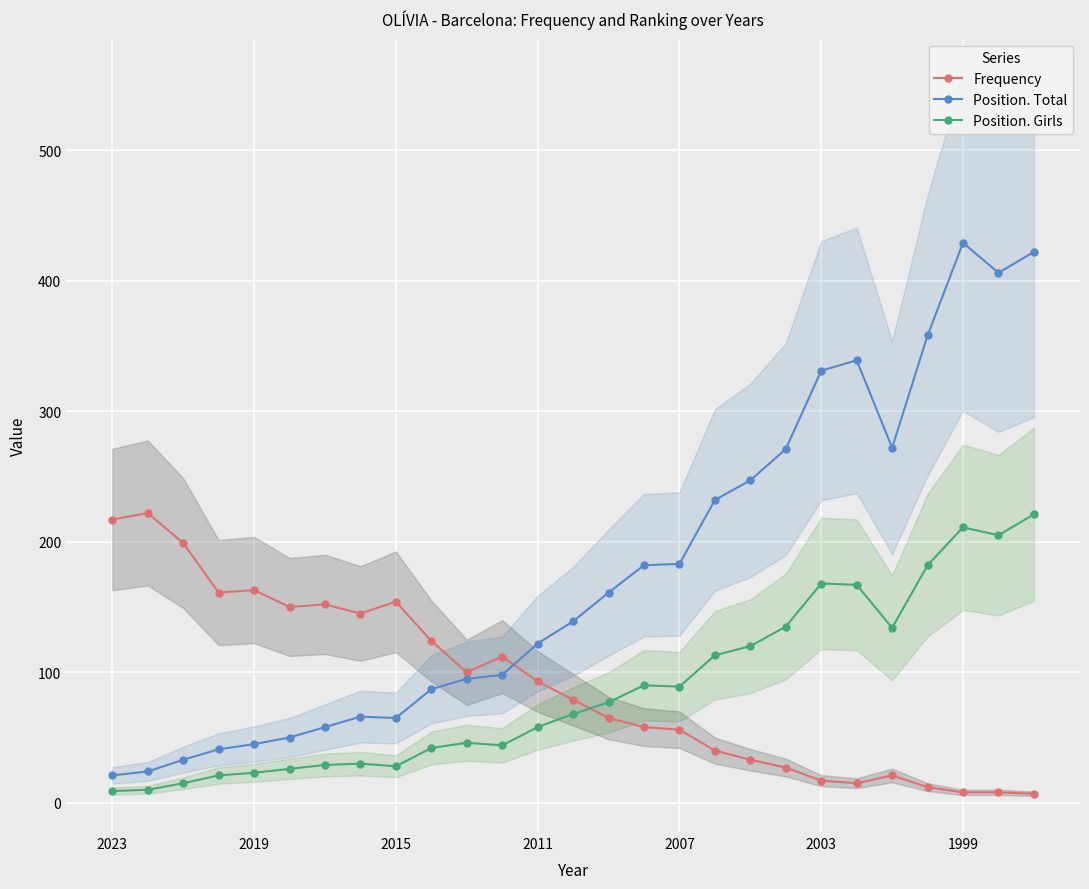

After their last crossing, which series has the higher values: Position. Girls or Frequency?

Position. Girls